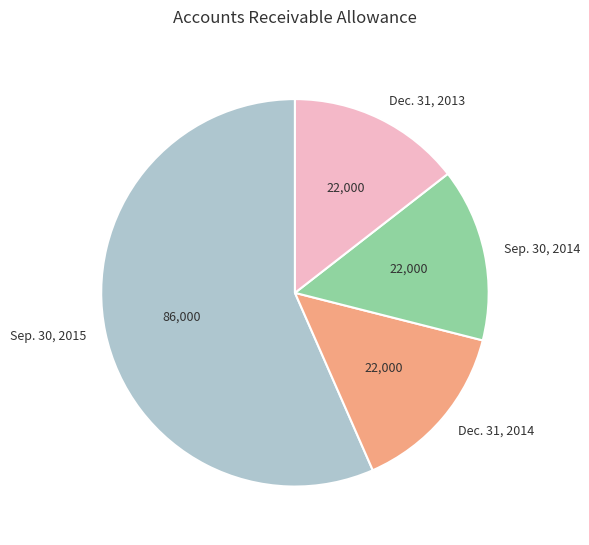

Do Sep. 30, 2014 and Sep. 30, 2015 together represent more than half of the pie?

Yes